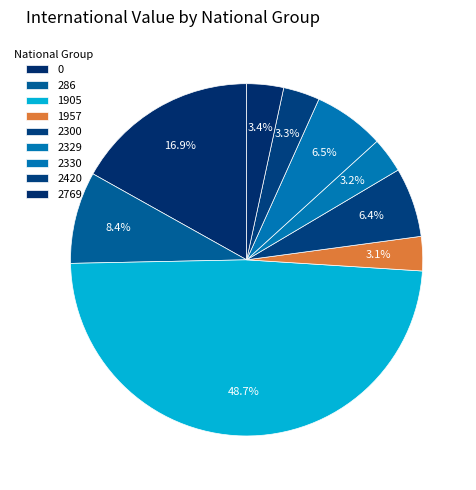

Is the sum of 2330 and 286 greater than half?

No